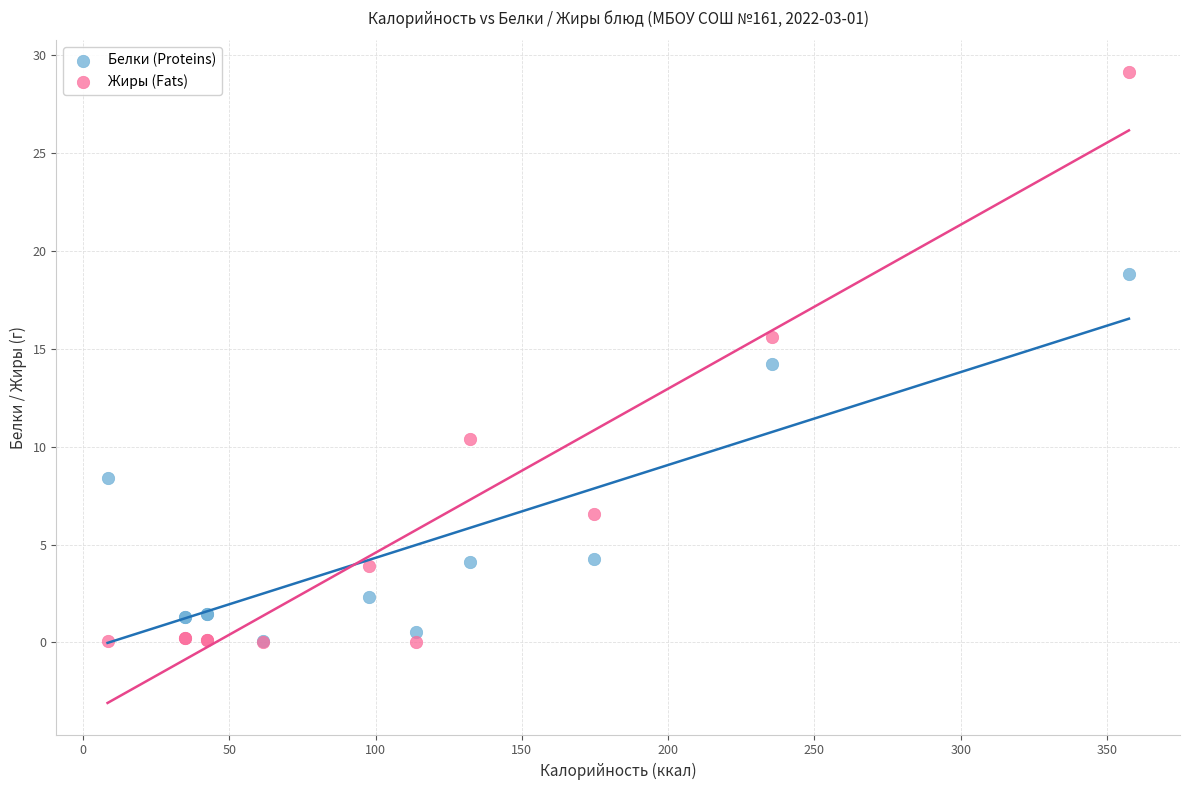

In the Белки (Proteins) series, what Y value is closest to 9?

8.4